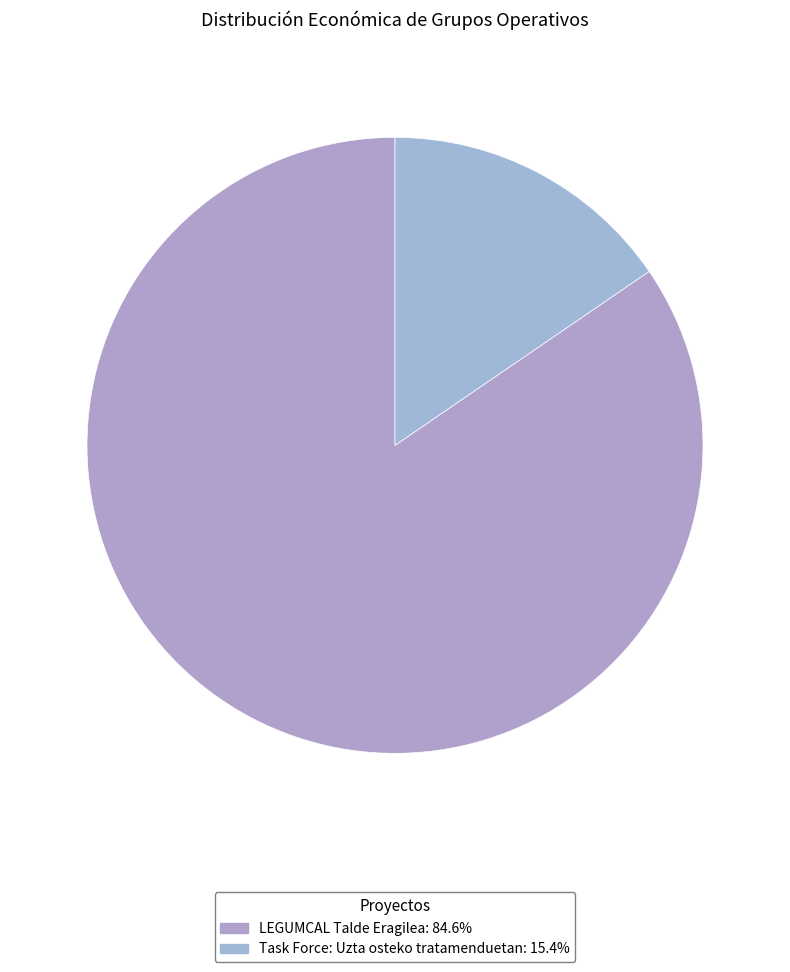

Is there a majority slice in this chart?

Yes